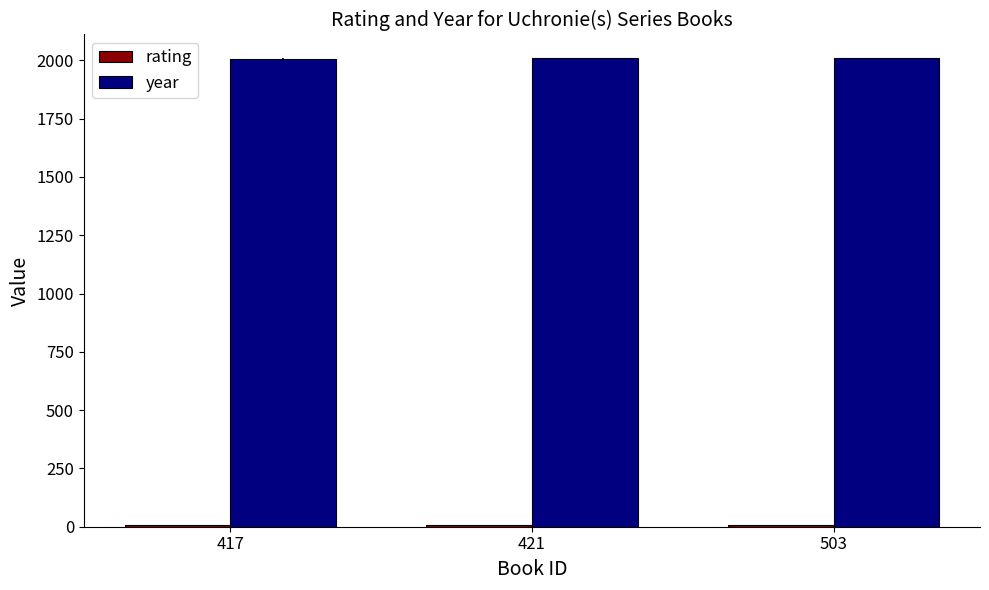

What is the sum of all year values?

6027